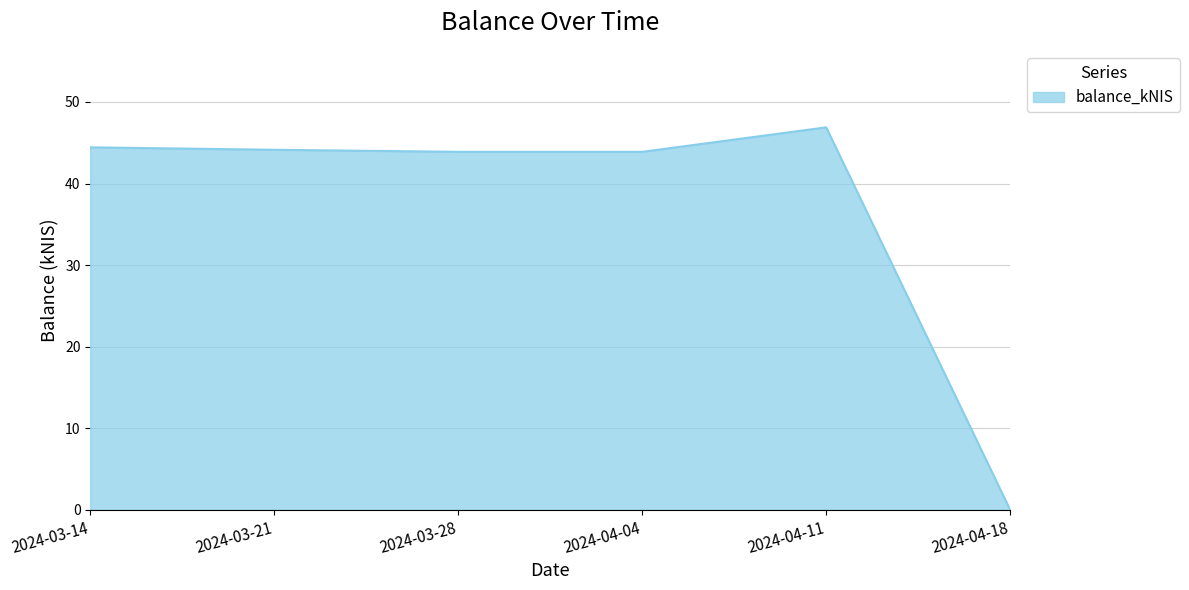

How many distinct data groups are displayed?

1